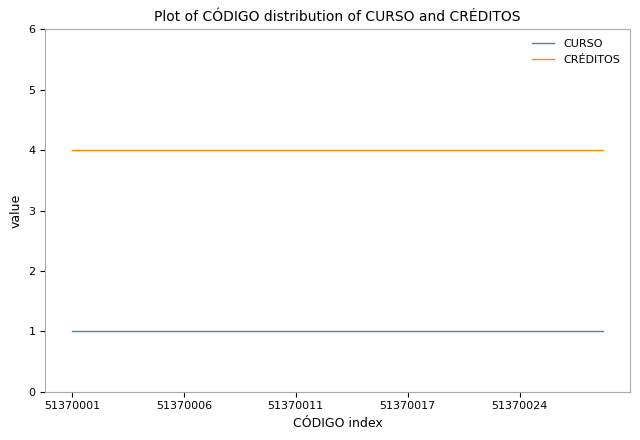

What is the lowest value of the CRÉDITOS series?

4